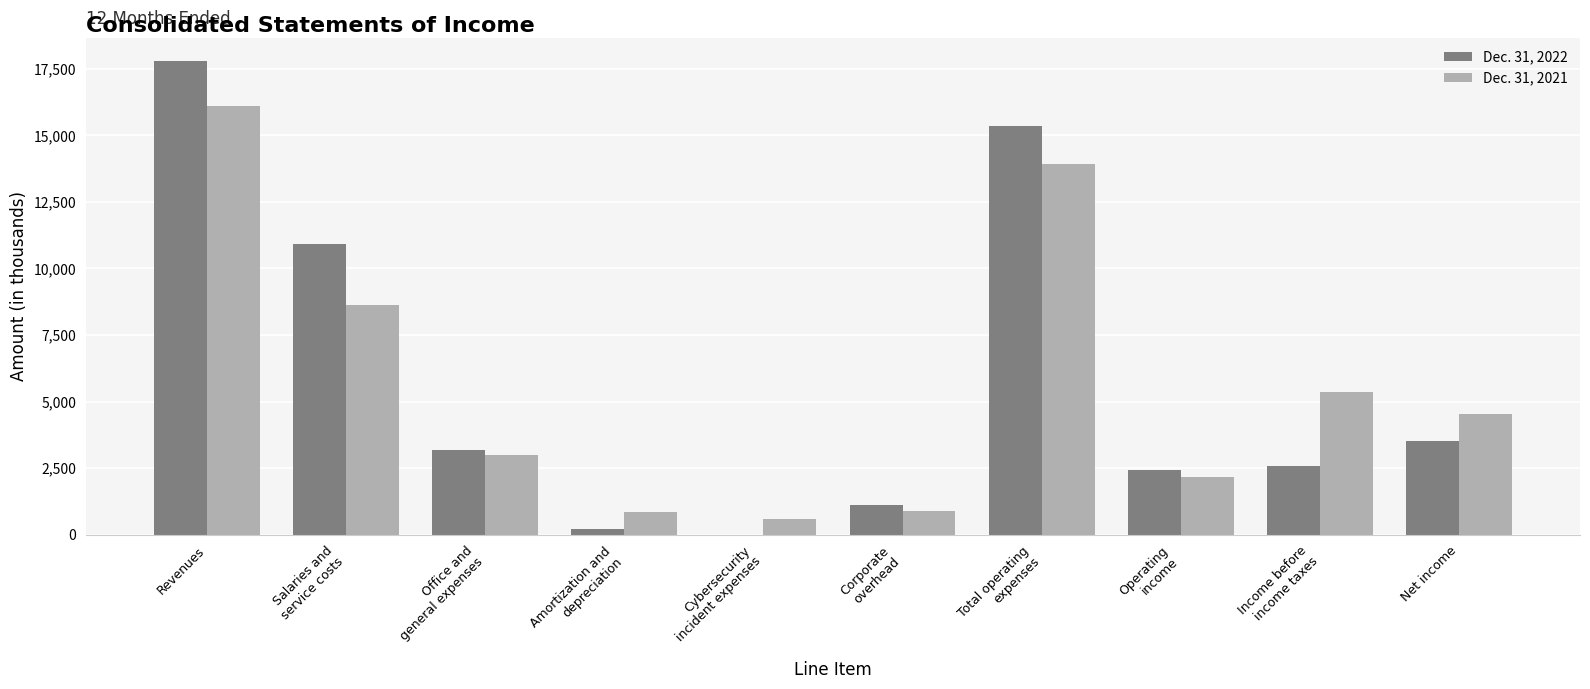

Which series has the widest spread of values?

Dec. 31, 2022